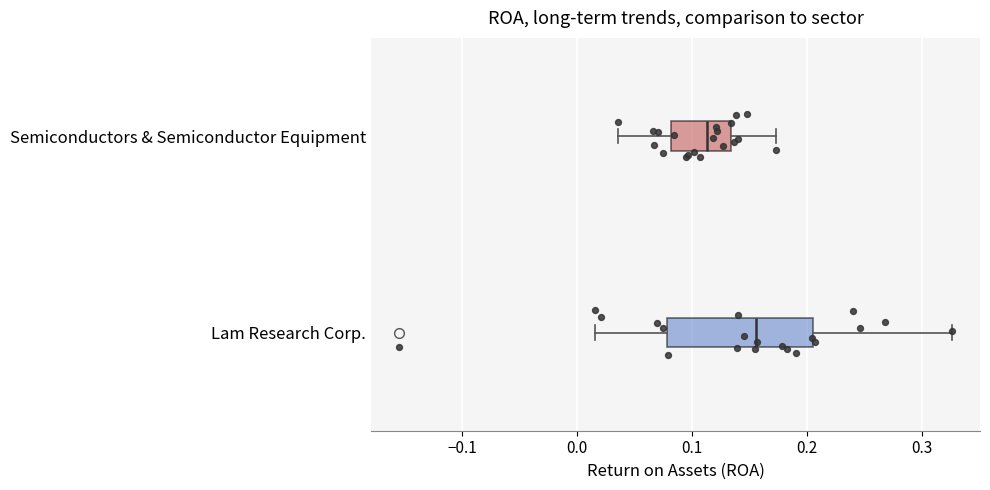

Comparing the boxes themselves (not the whiskers), which one is the widest?

Lam Research Corp.